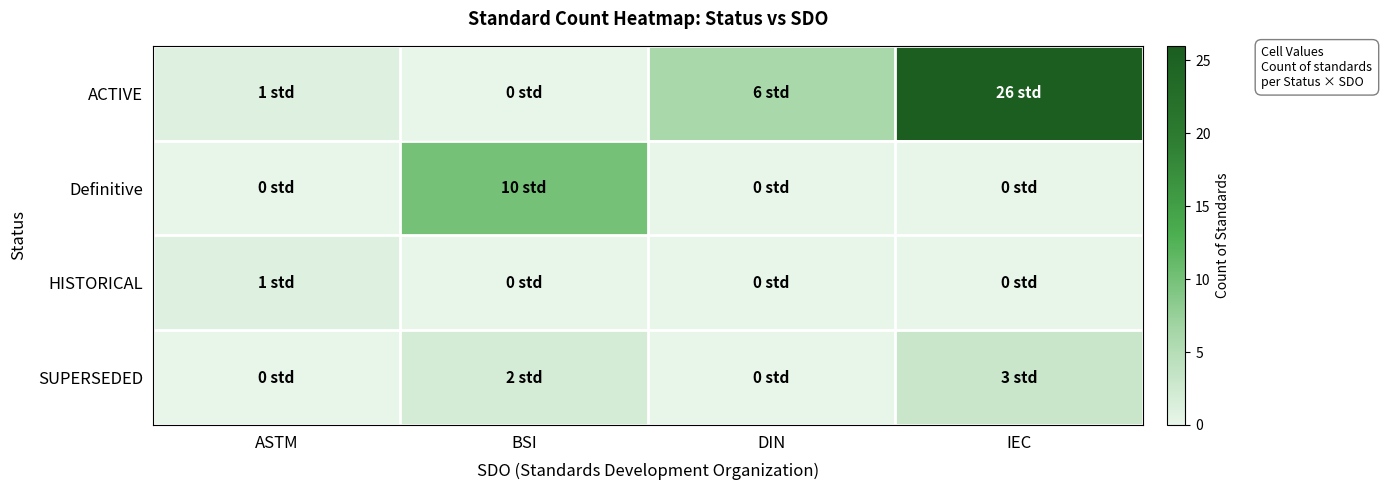

Between BSI and ASTM, which is larger?

ASTM